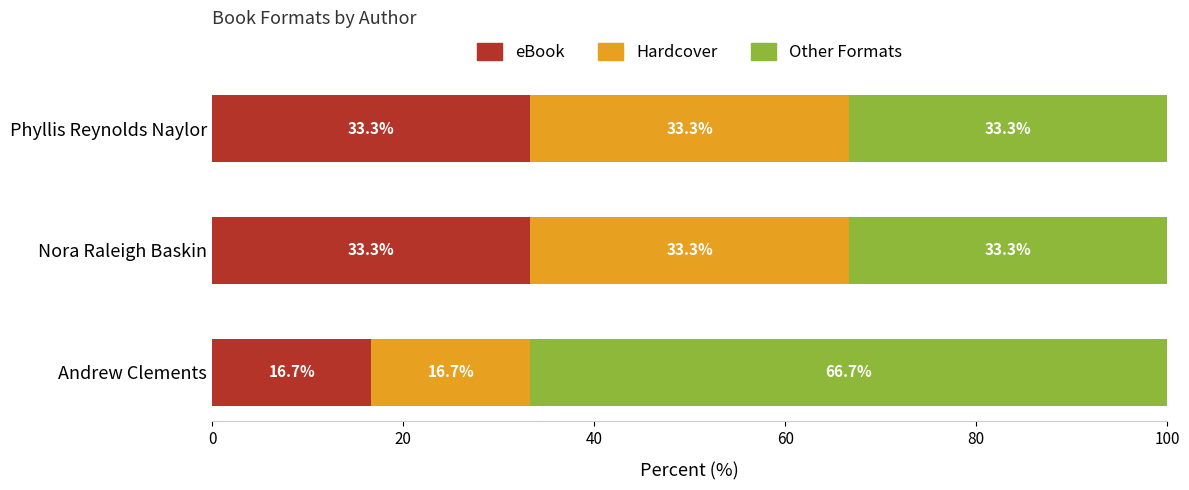

What is the maximum value for eBook?

33.3